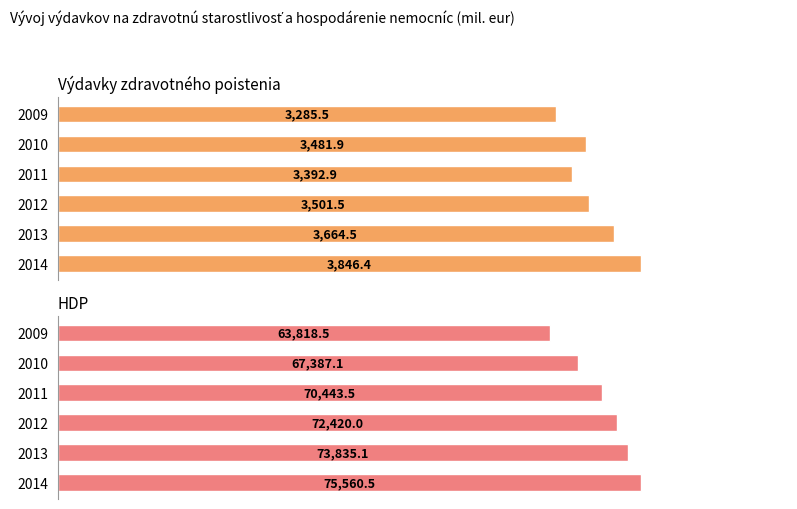

Rank the series by their average value, from lowest to highest.

Výdavky zdravotného poistenia, HDP